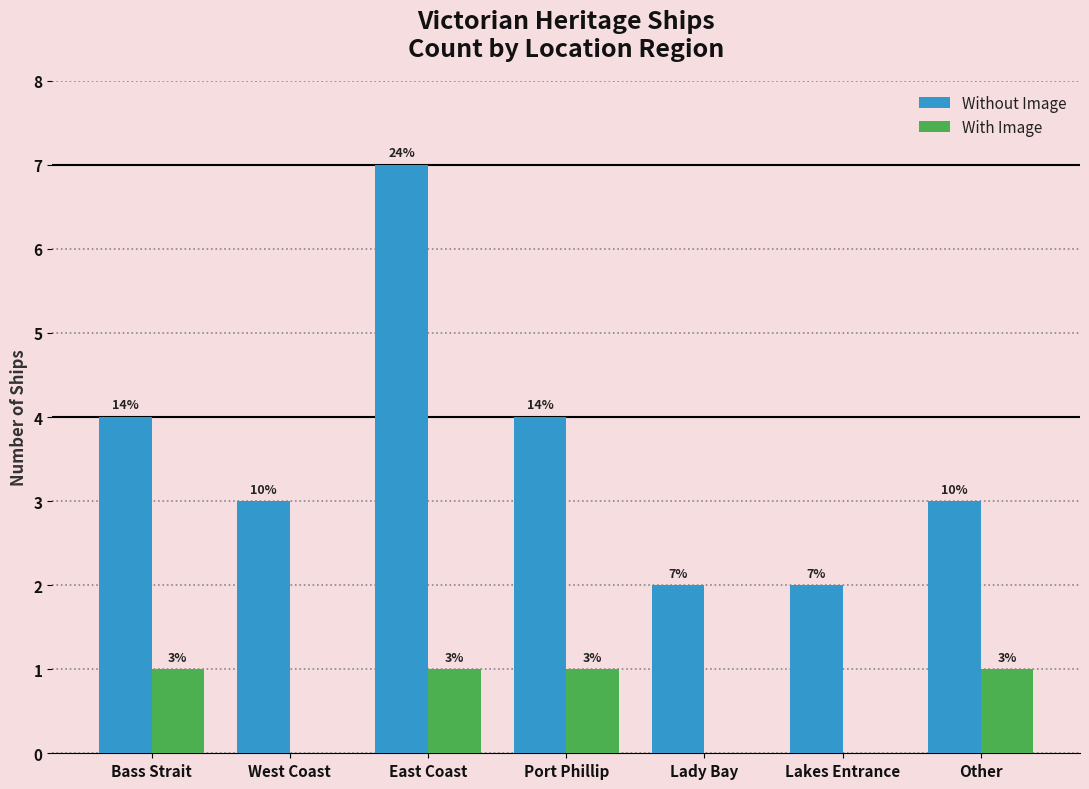

The Without Image series shows 3 at West Coast. True or false?

True